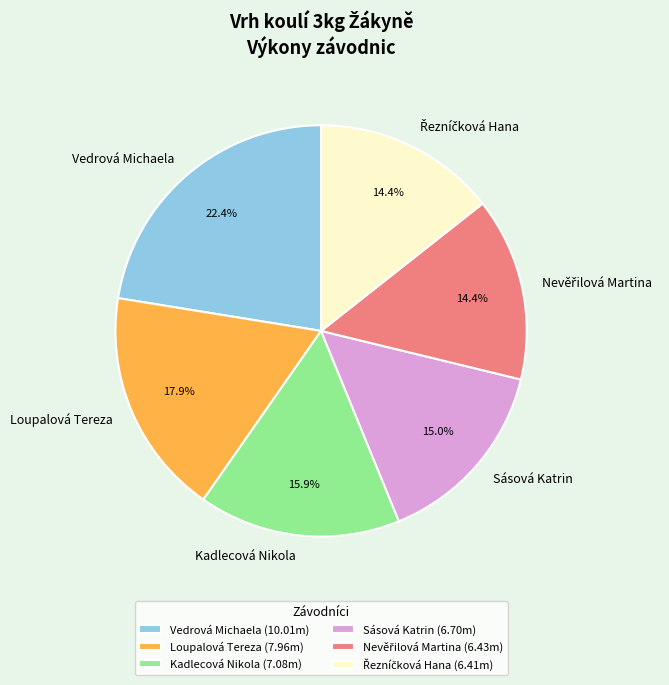

To the nearest percent, what is the difference between the largest and smallest slice percentages?

8%